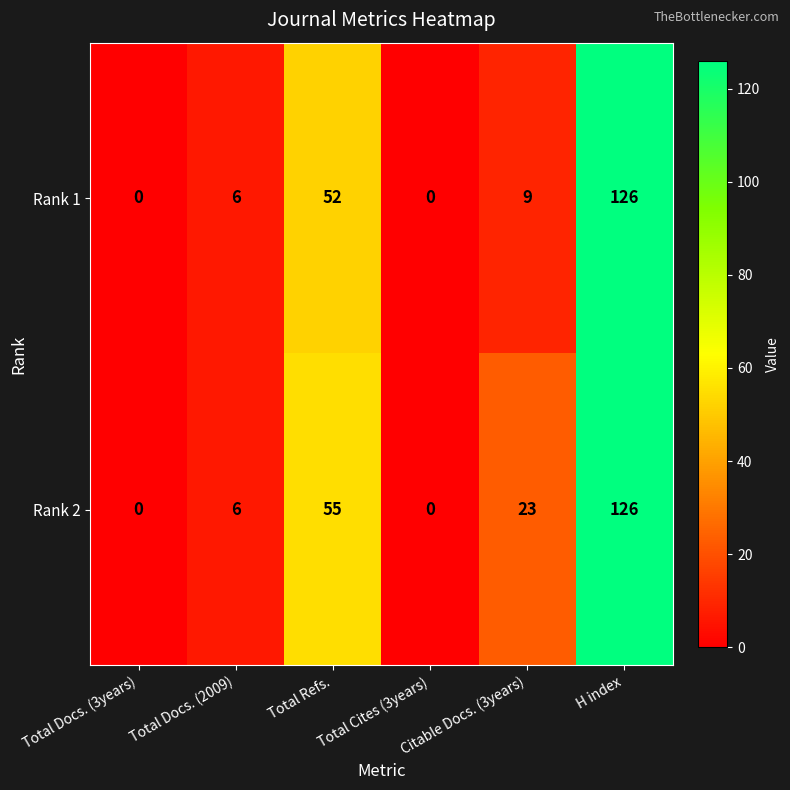

List the series in order of their overall mean, lowest first.

Rank 1, Rank 2